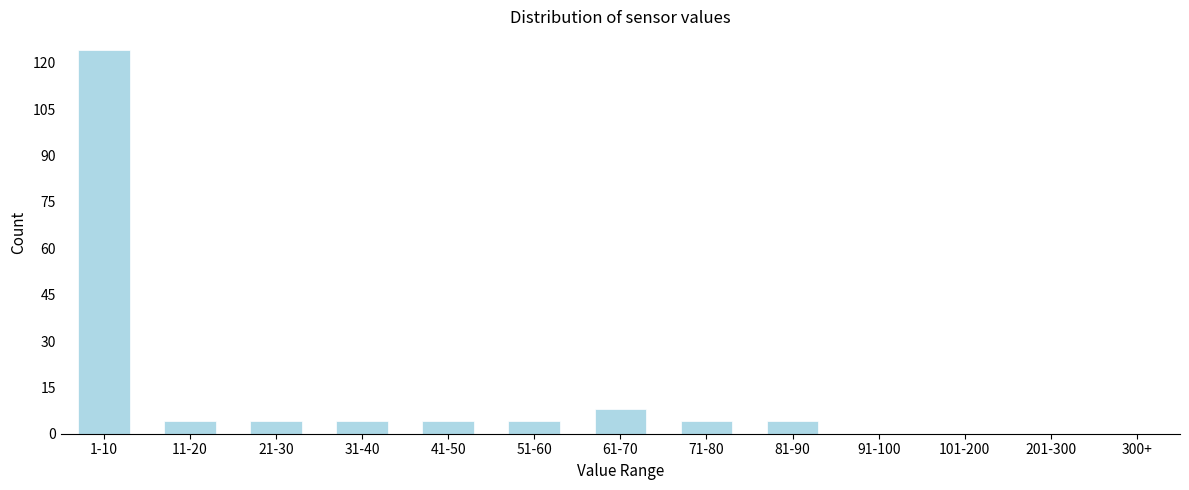

Reading right to left, what are all the values shown in this chart?

300+=0	201-300=0	101-200=0	91-100=0	81-90=4	71-80=4	61-70=8	51-60=4	41-50=4	31-40=4	21-30=4	11-20=4	1-10=124